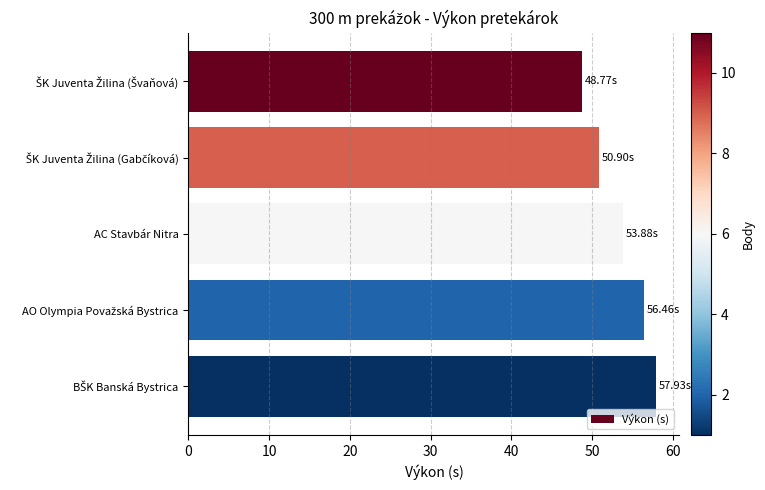

What is the maximum value shown in the chart?

57.9